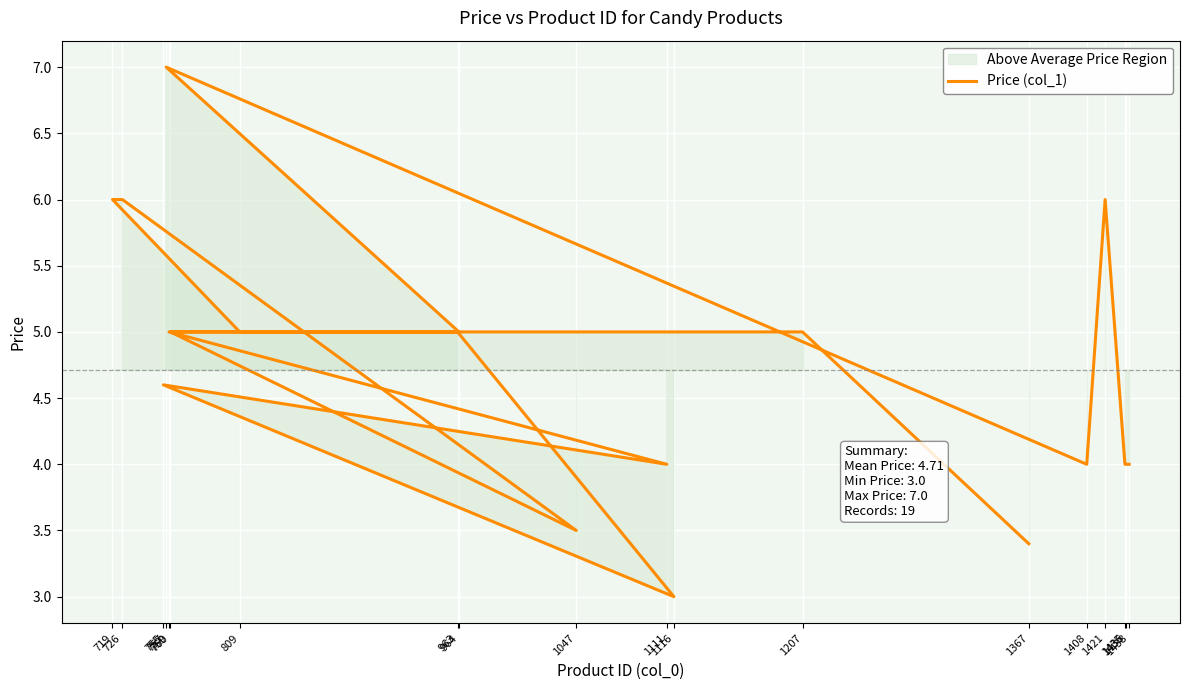

At which label does the data first exceed 5?

726